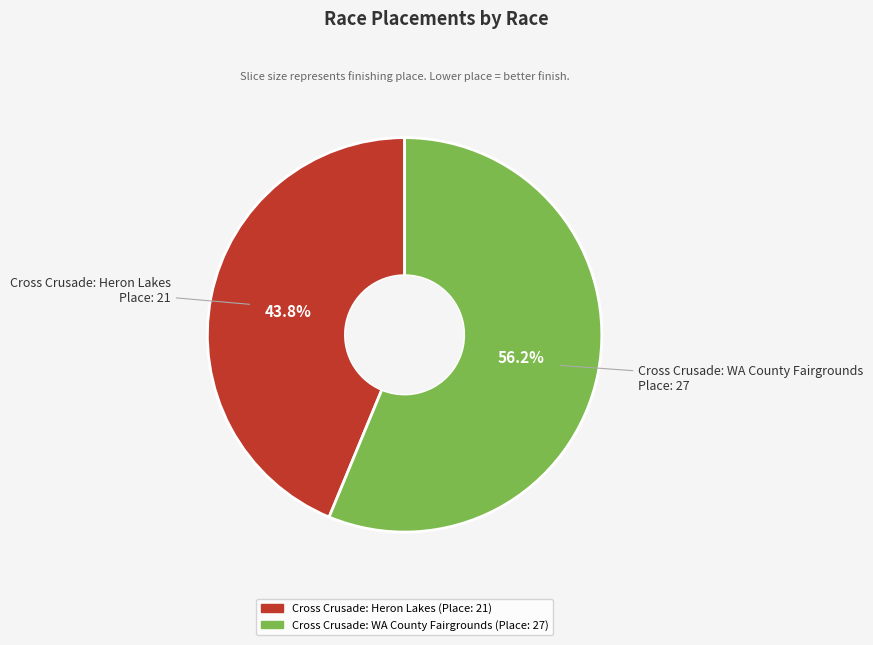

Is the sum of Cross Crusade: Heron Lakes and Cross Crusade: WA County Fairgrounds greater than half?

Yes